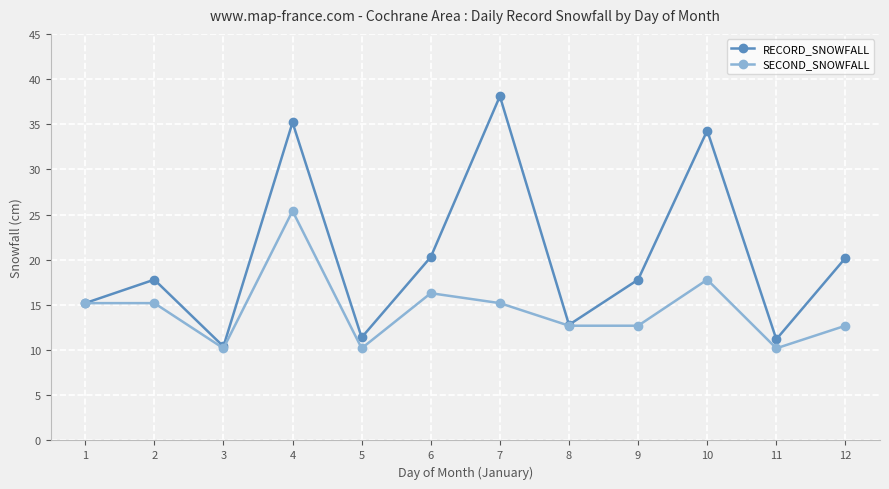

Is it true that SECOND_SNOWFALL equals 20.0 at 7?

False